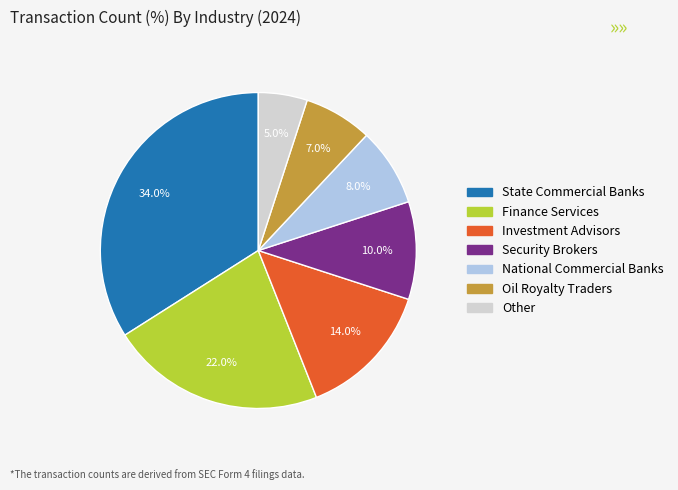

Is there any slice that represents more than half of the pie?

No